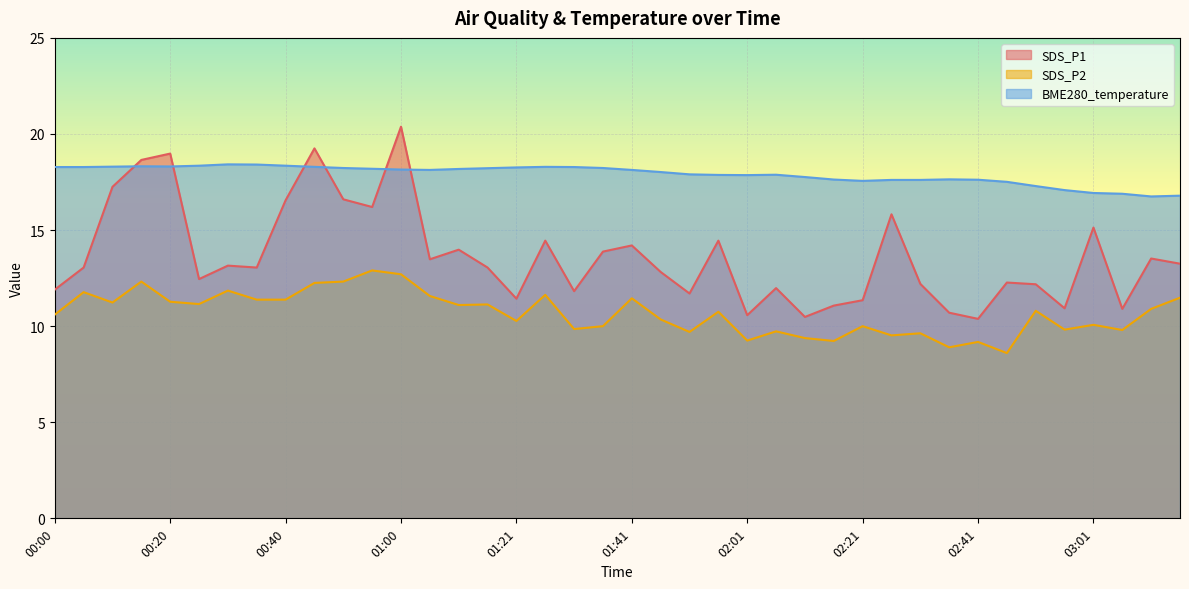

What is the approximate value of BME280_temperature at 00:10?

18.3